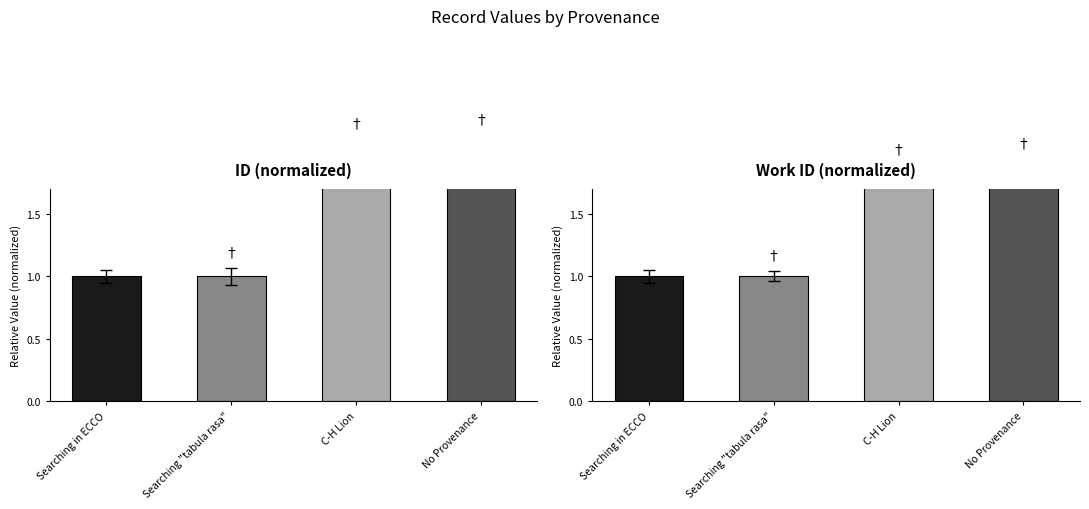

How many bars are there in total?

8